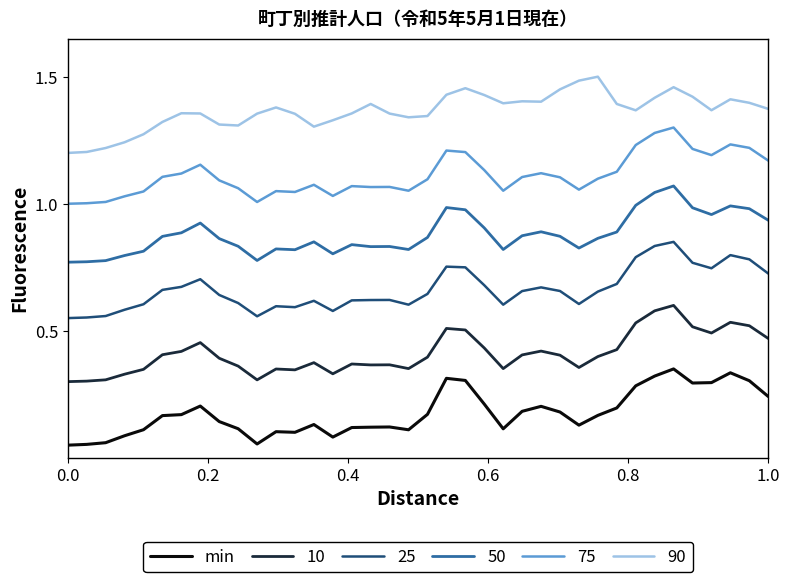

List the series in order of their overall mean, lowest first.

min, 10, 25, 50, 75, 90